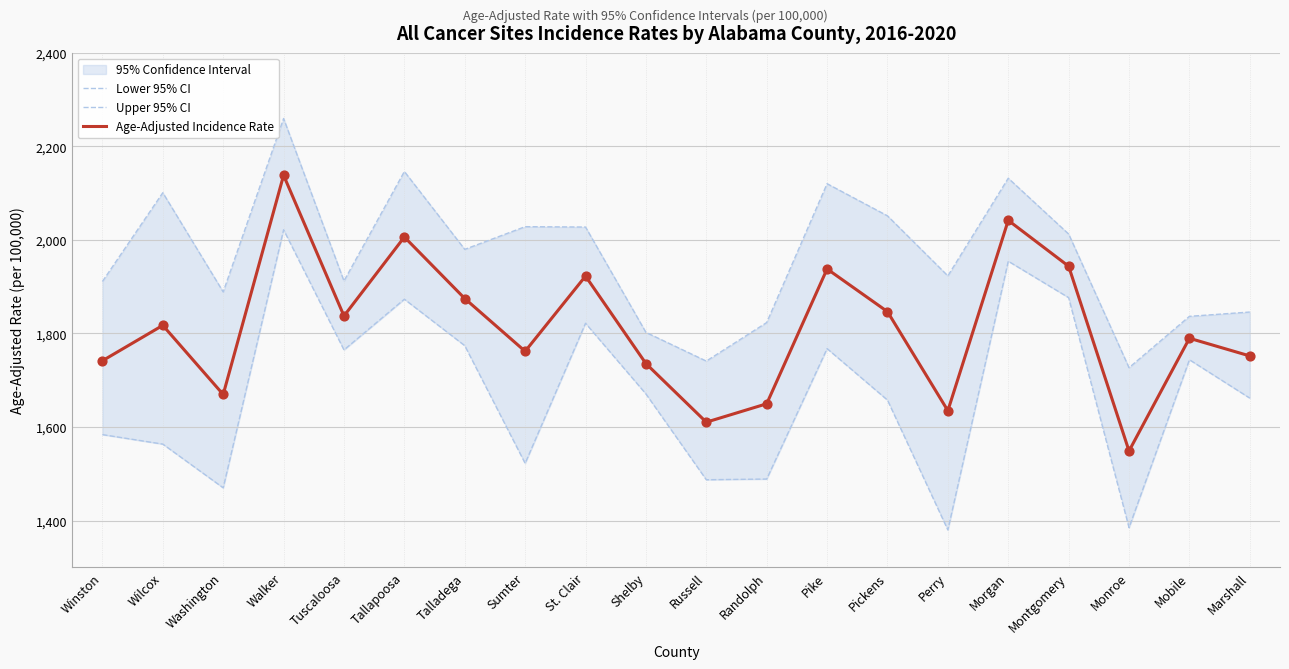

Which series has the largest total across all categories?

Upper 95% CI